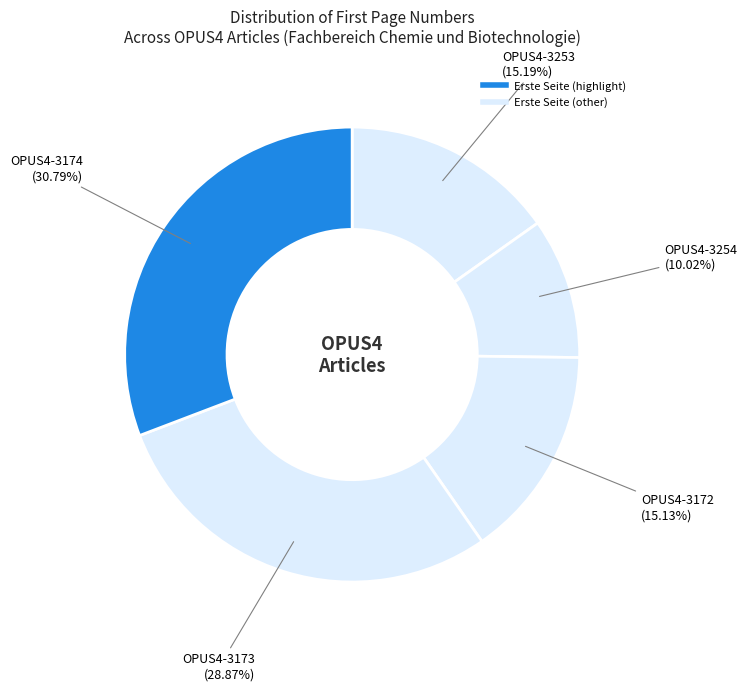

How many segments does this pie chart have?

5